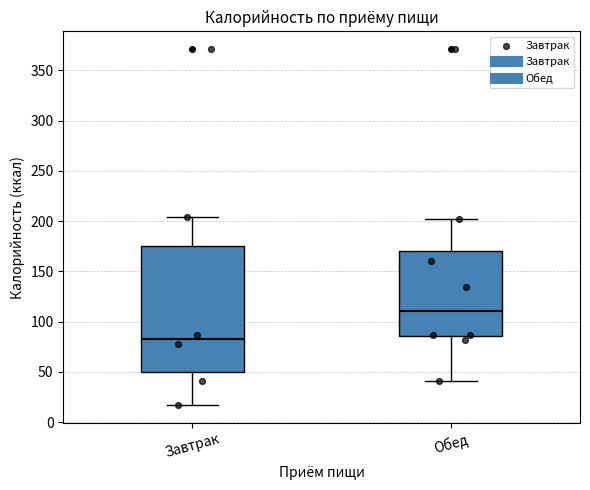

Reading left to right, transcribe this box plot: for each box, give where its median line is, the range the box spans, and where its two whiskers end, as read against the y-axis. The values are not printed on the chart, so give them approximately, as read against the axis.

Завтрак: median 85, box 50 to 175, whiskers 15 to 205
Обед: median 110, box 85 to 170, whiskers 40 to 200